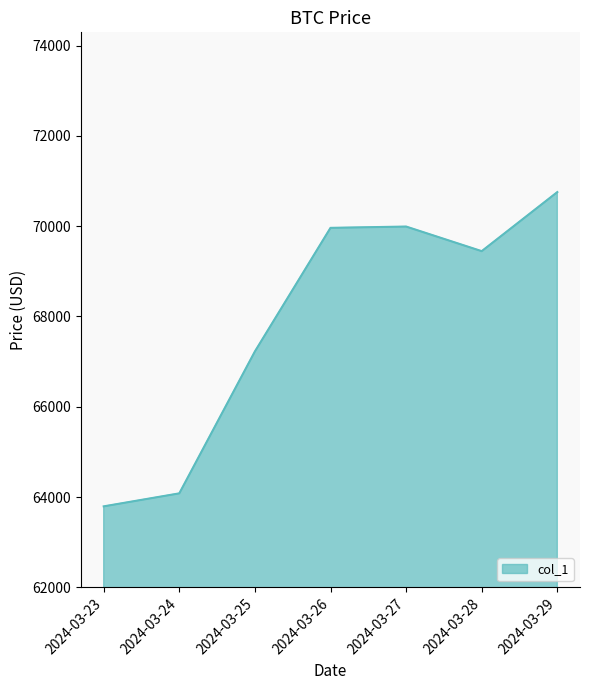

Between 2024-03-23 and 2024-03-28, which is larger?

2024-03-28